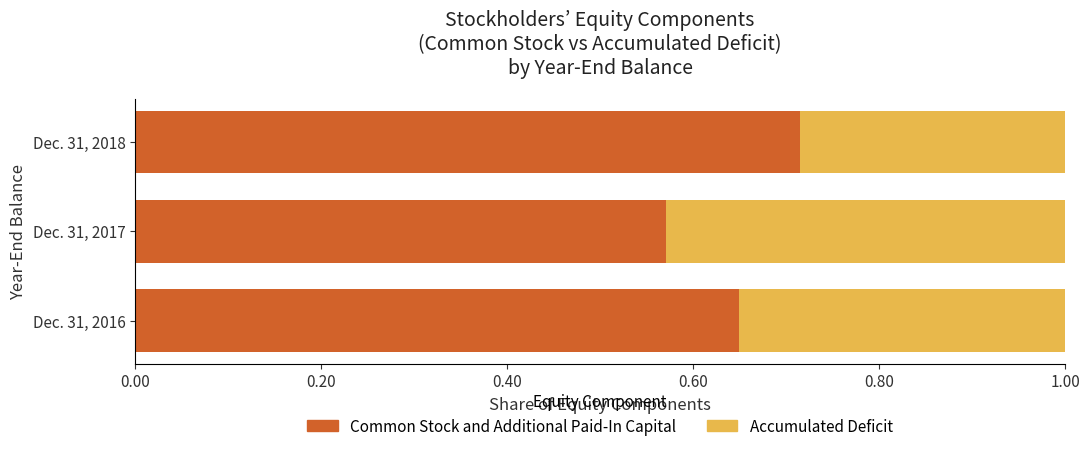

What is the sum of the Common Stock and Additional Paid-In Capital values at Dec. 31, 2018 and Dec. 31, 2017?

1.3